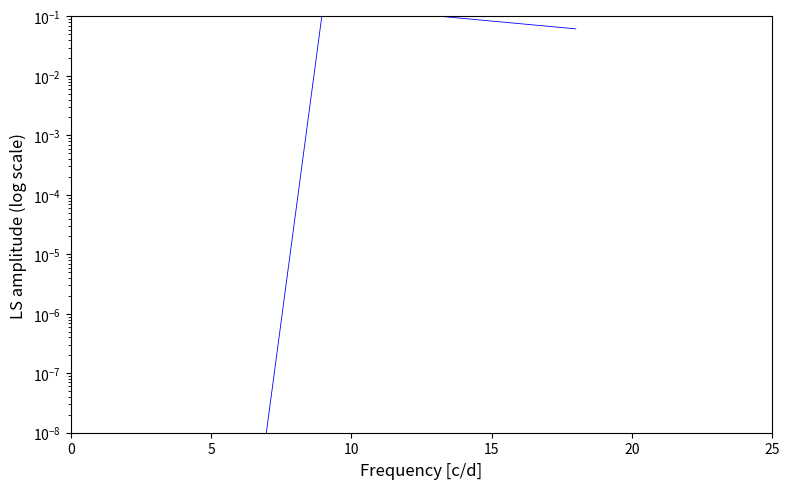

Reading left to right, list all the values displayed in this chart.

0.0	0.2	0.1